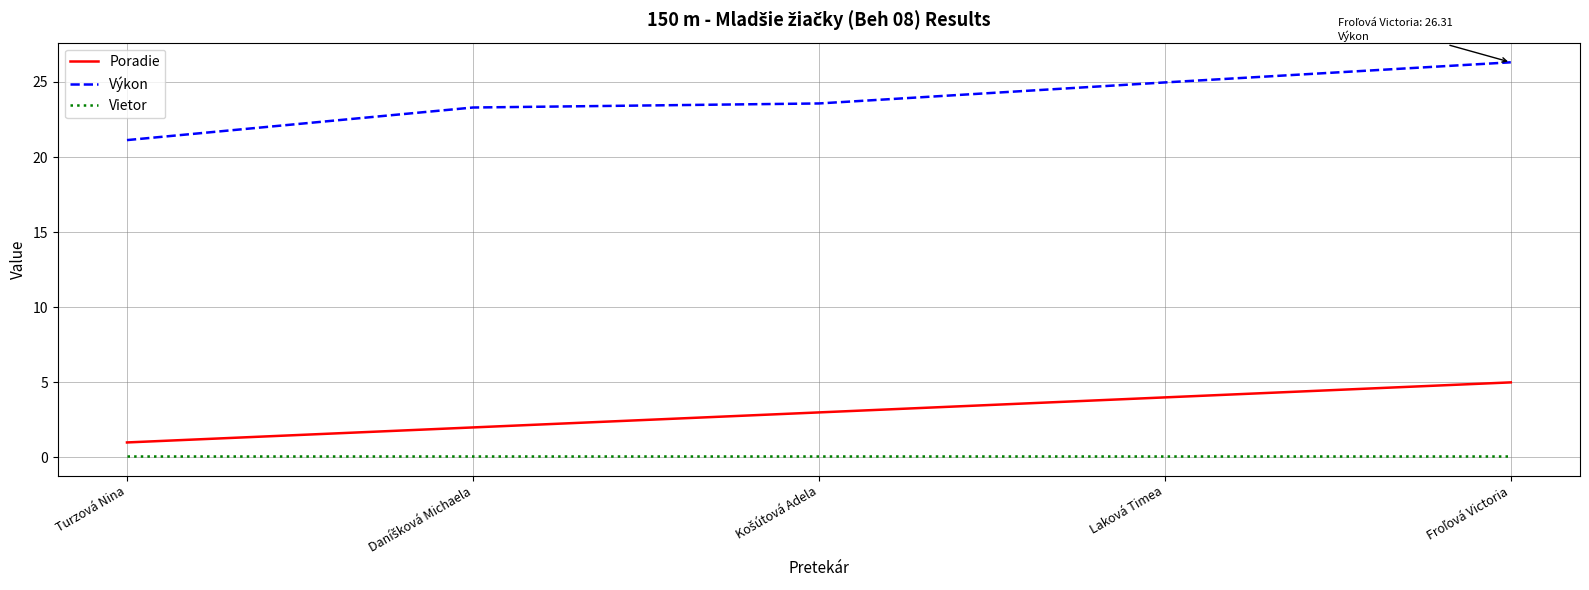

The Výkon series shows 36.0 at Turzová Nina. True or false?

False